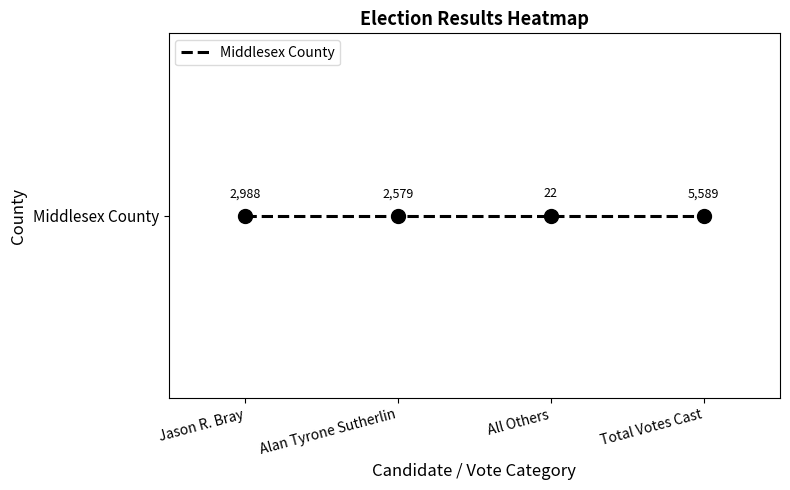

What is the smallest value displayed?

22